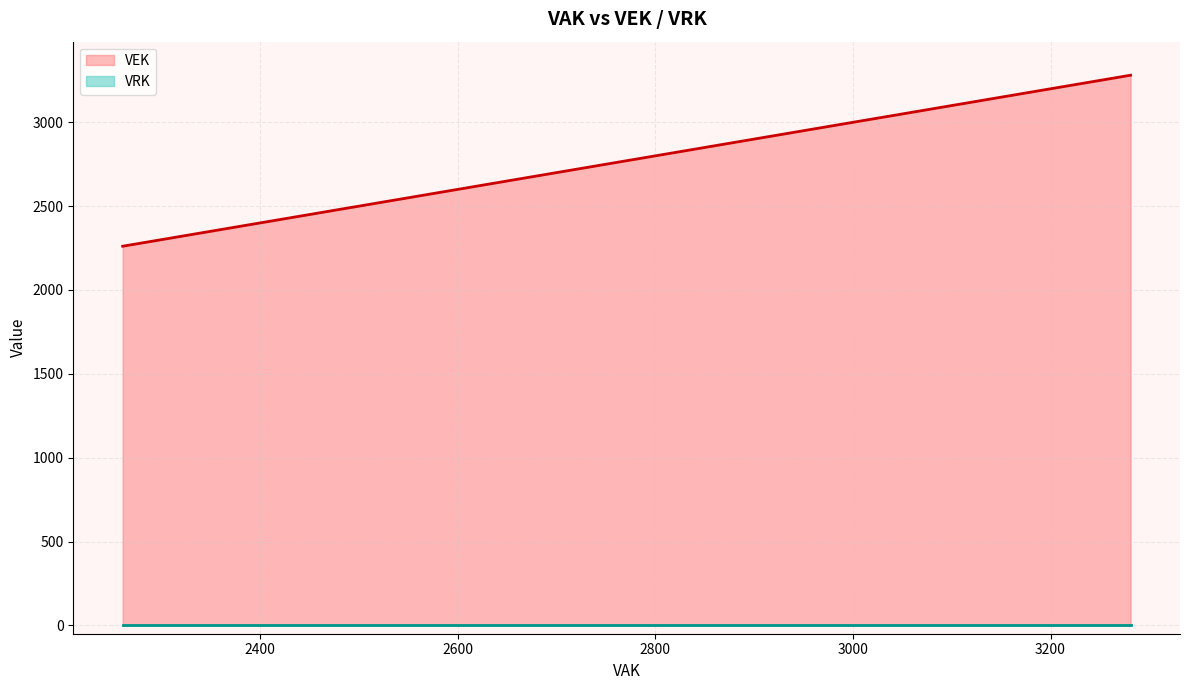

Count the number of categories in the chart.

26